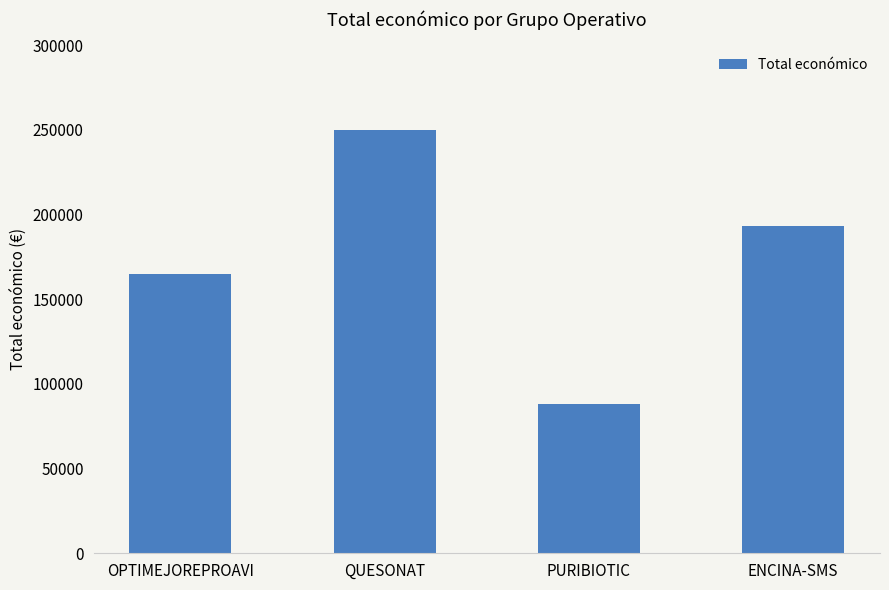

What is the minimum value shown in the chart?

88160